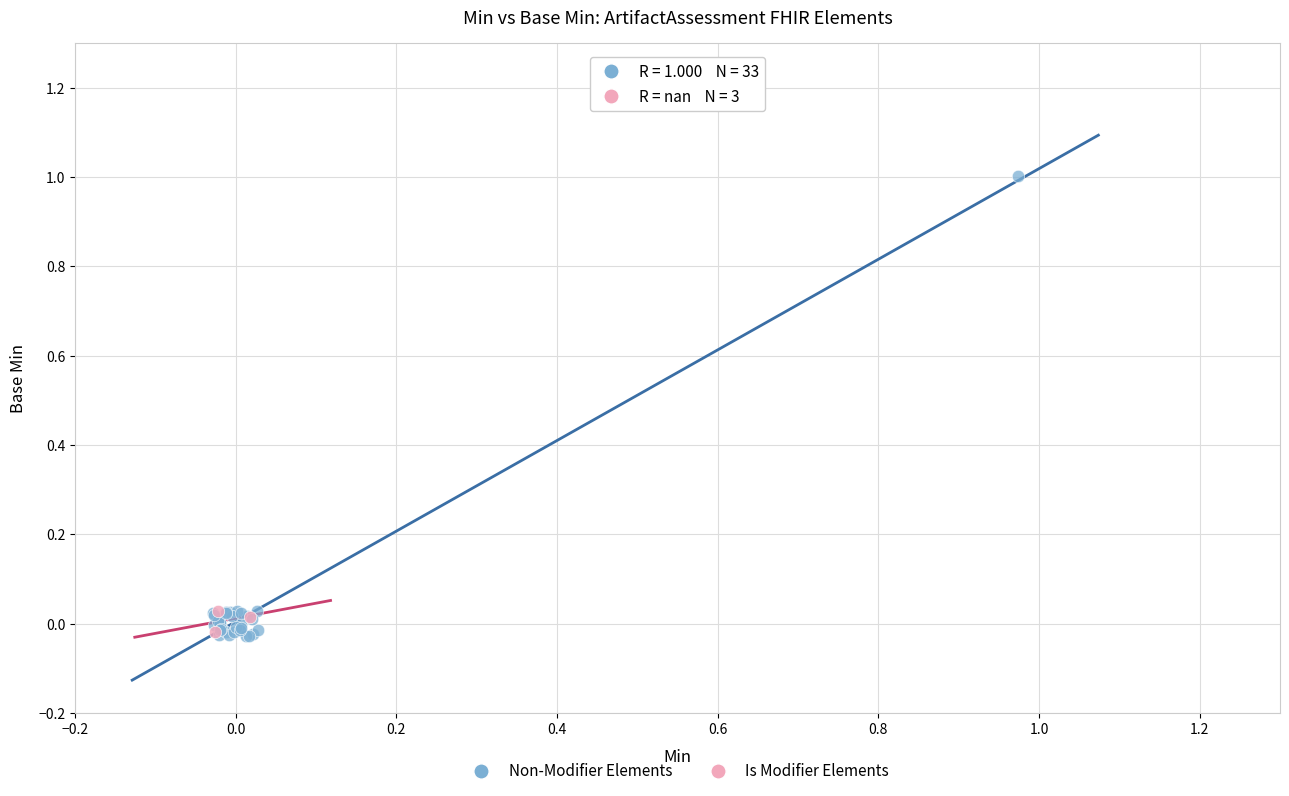

Which series has the largest Y range (max minus min)?

Non-Modifier Elements